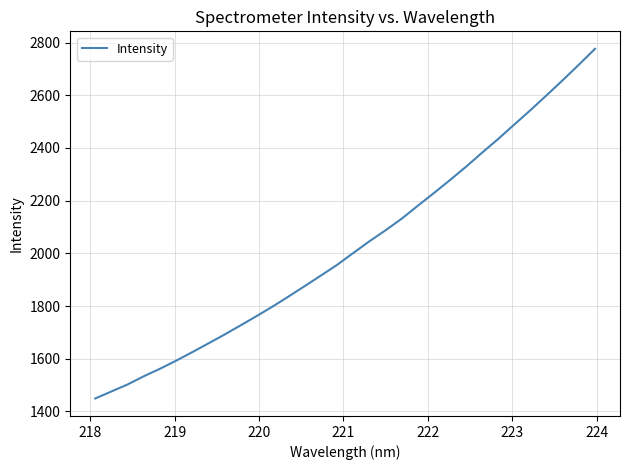

What is the difference between the maximum and minimum values?

1326.9